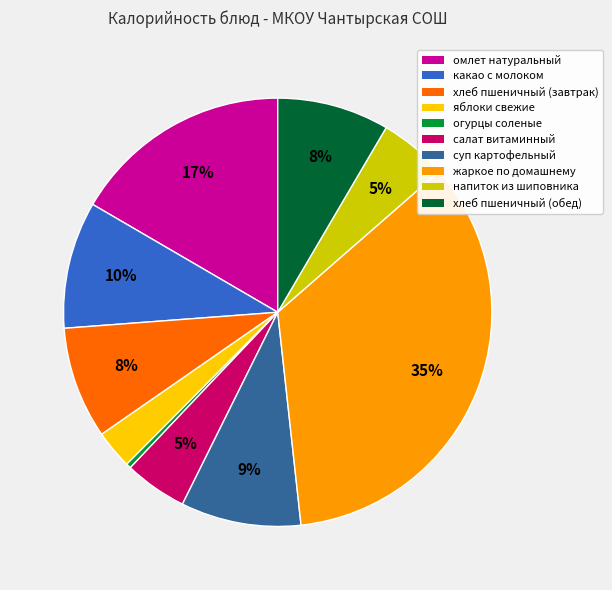

Does any single category account for the majority?

No